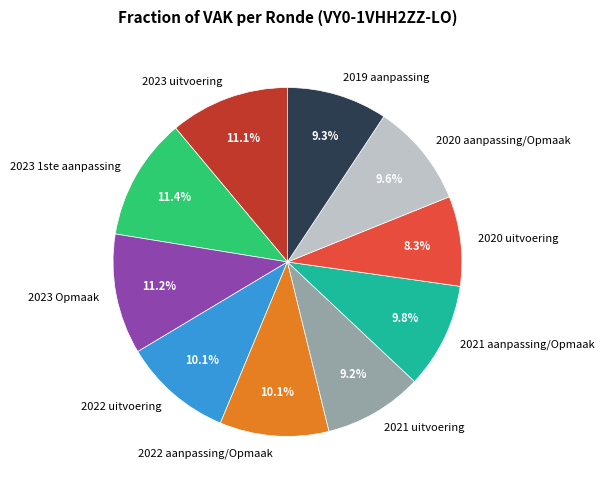

Approximately how many times larger is the value at 2019 aanpassing compared to 2023 1ste aanpassing?

0.8